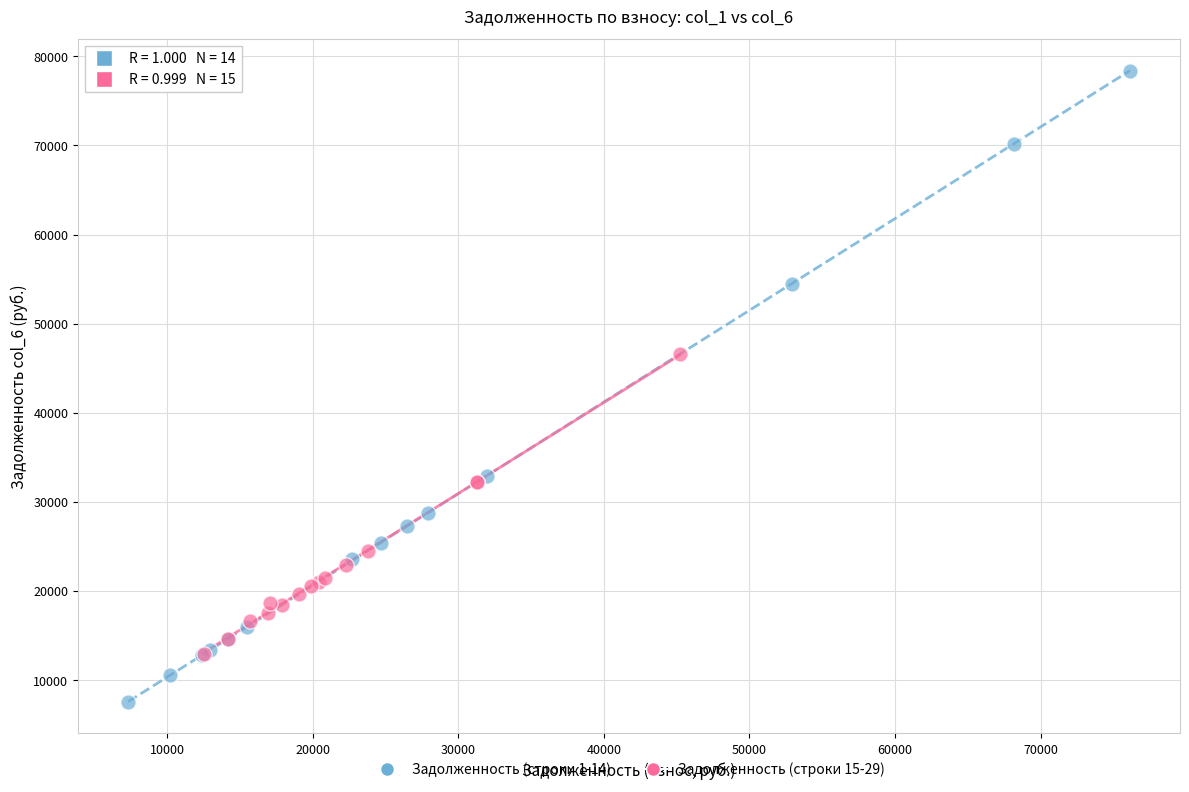

Which series reaches the maximum Y coordinate?

Задолженность (строки 1-14)